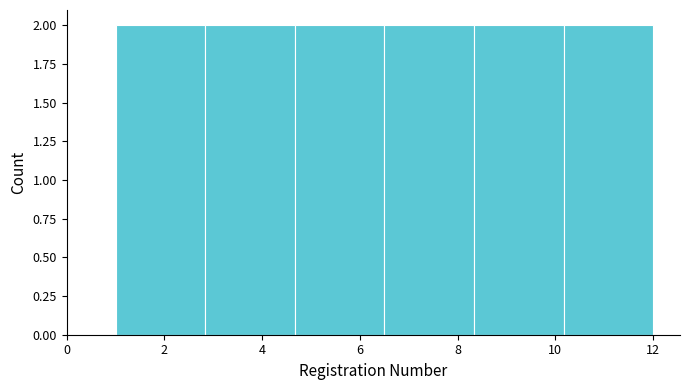

Reading left to right, list every bar in this chart as the range it spans on the x-axis followed by its height. Neither the bar edges nor the heights are printed on the chart, so give them approximately, as read against the axes.

1.0 to 2.8: 2
2.8 to 4.6: 2
4.6 to 6.6: 2
6.6 to 8.4: 2
8.4 to 10.2: 2
10.2 to 12.0: 2